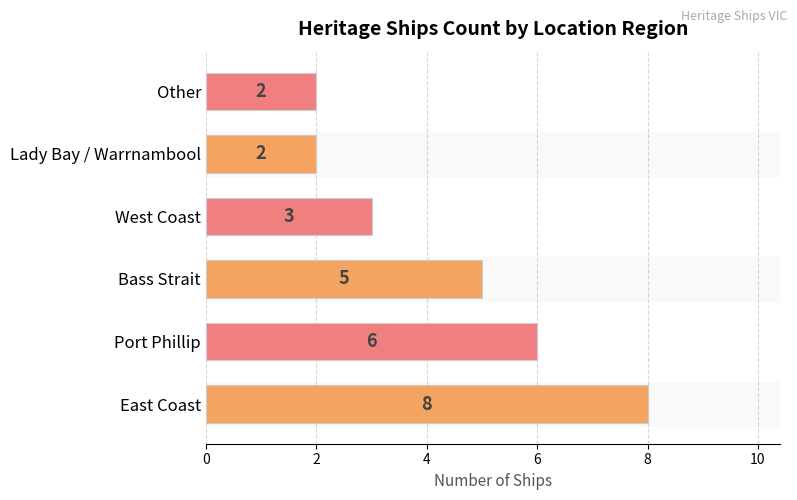

Reading bottom to top, list all the values displayed in this chart.

East Coast=8	Port Phillip=6	Bass Strait=5	West Coast=3	Lady Bay / Warrnambool=2	Other=2